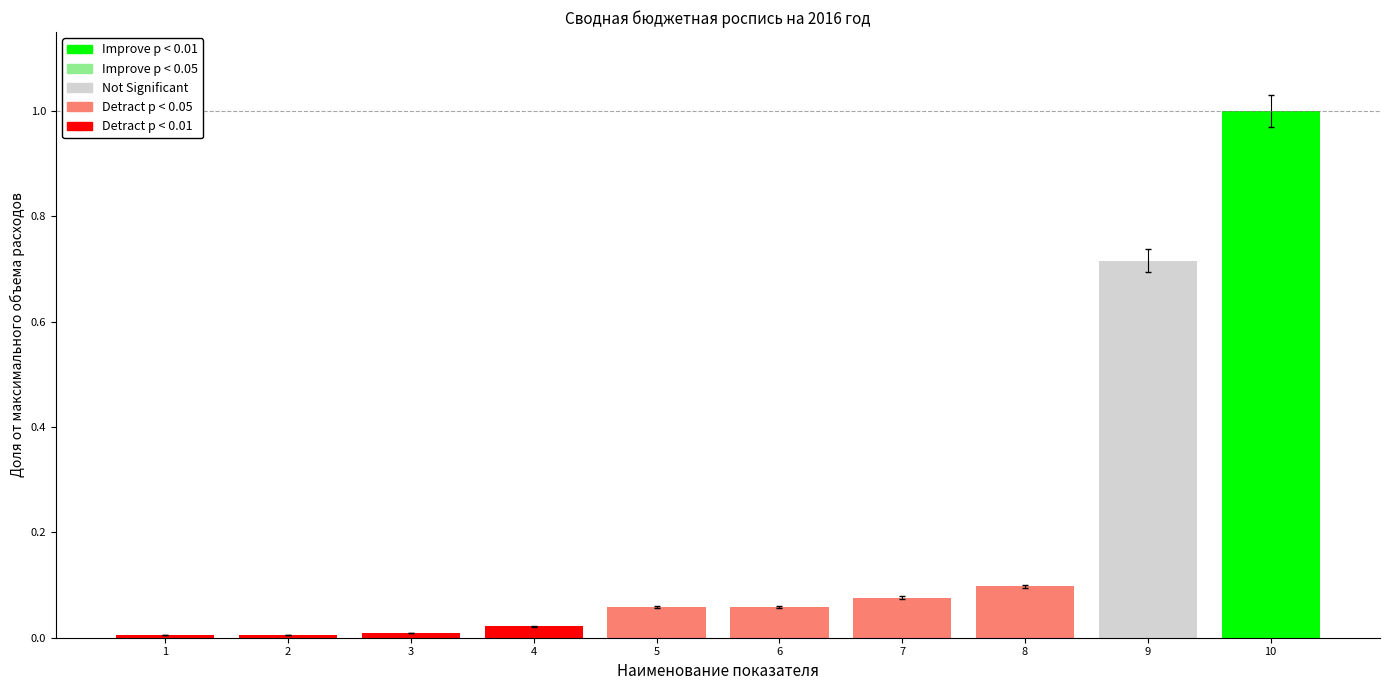

What is the change in value from 6 to 9?

+0.7